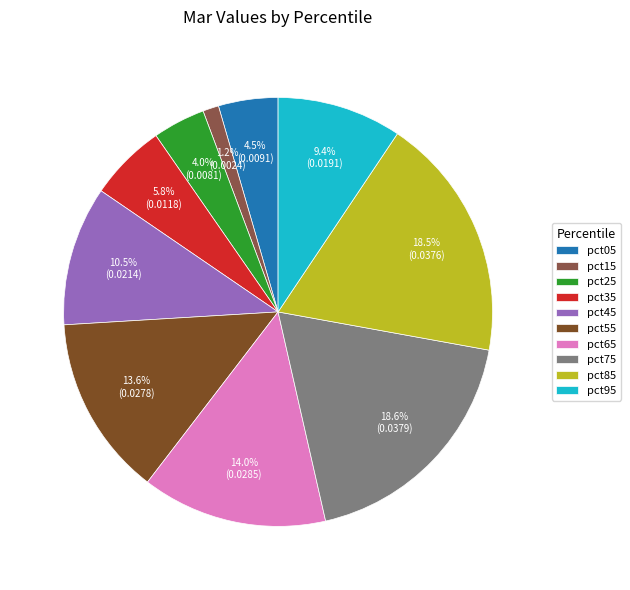

How many segments does this pie chart have?

10